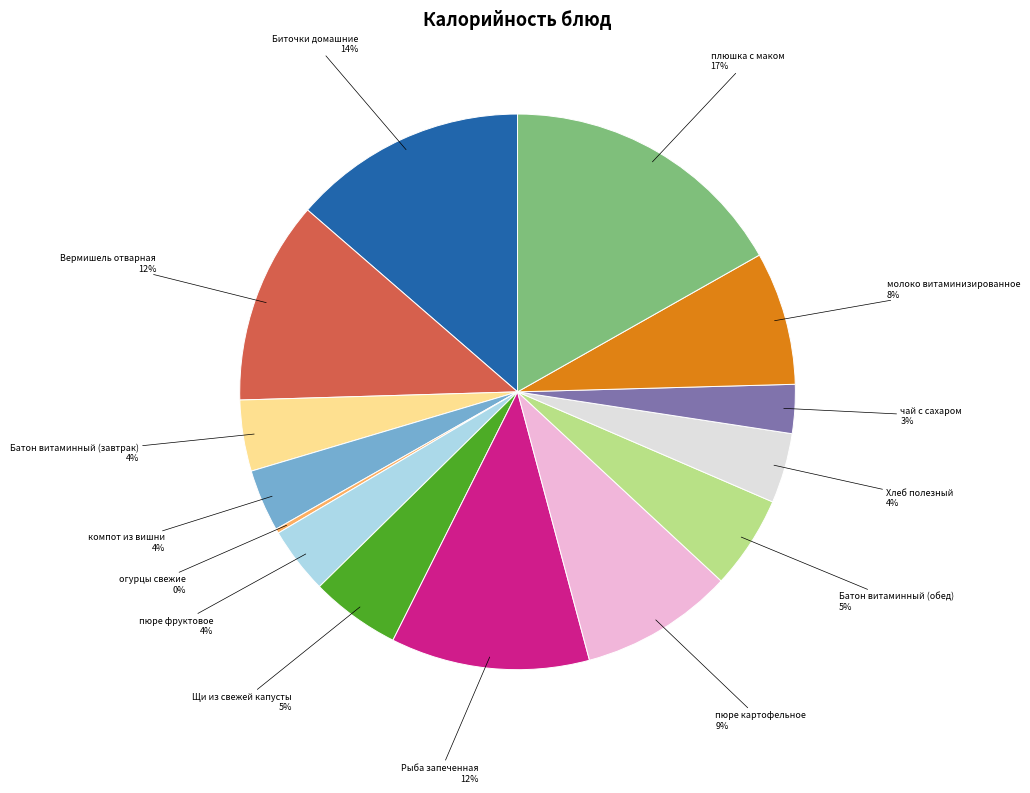

Between чай с сахаром and молоко витаминизированное, which is larger?

молоко витаминизированное